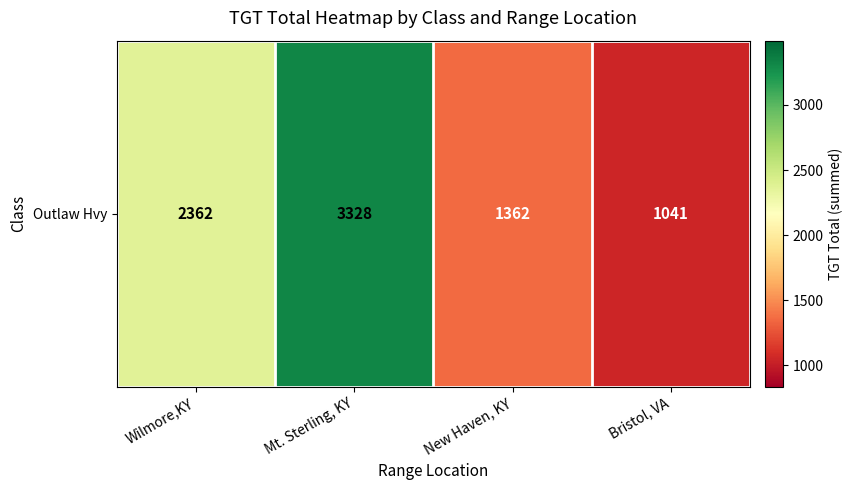

Reading right to left, list all the values displayed in this chart.

1041.0	1362.0	3328.0	2362.0